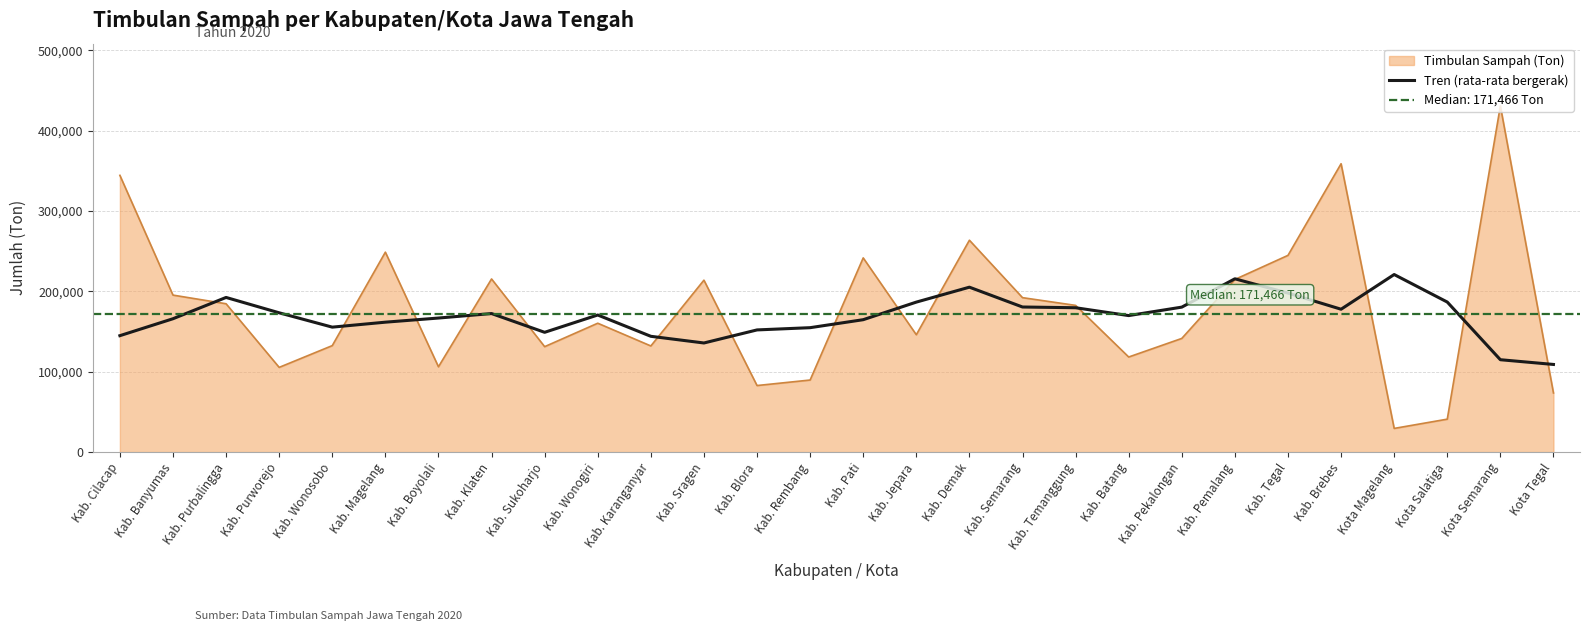

Does the chart have visible grid lines?

Yes